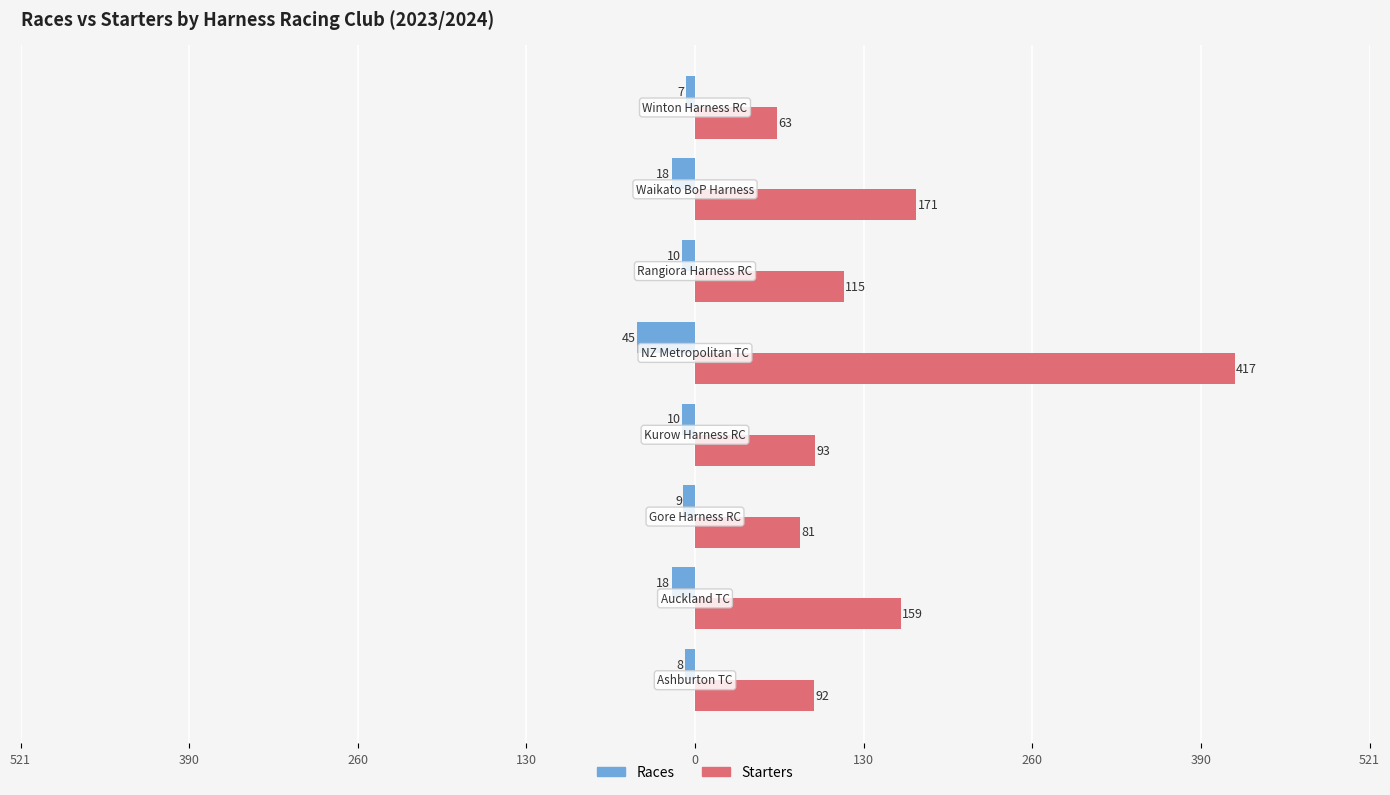

What are all the series names shown in the legend?

Races, Starters